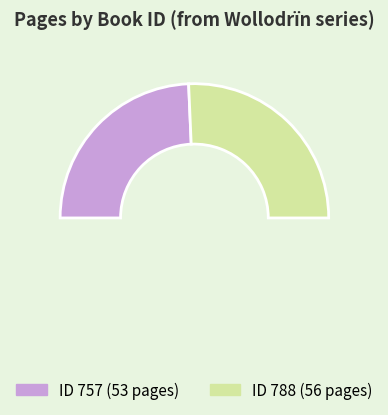

How many slices are in this pie chart?

3